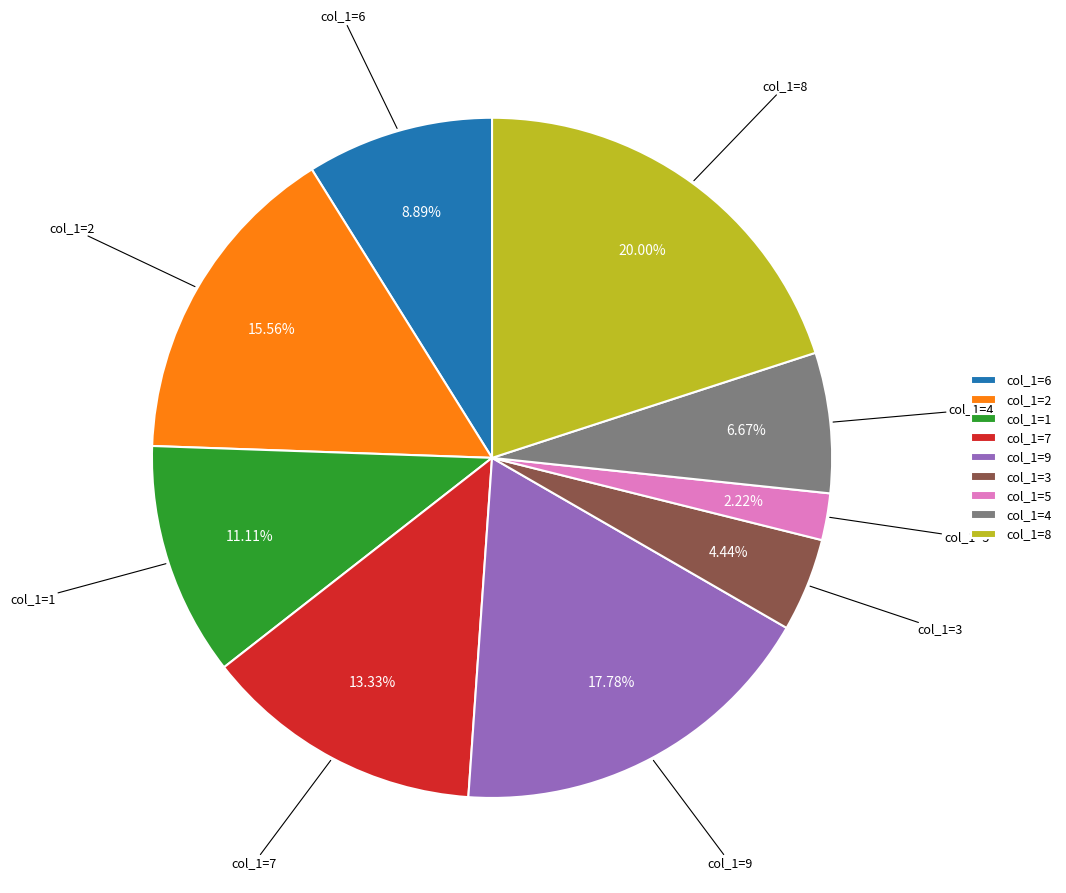

What percentage is the col_1=8 slice, to the nearest percent?

20%